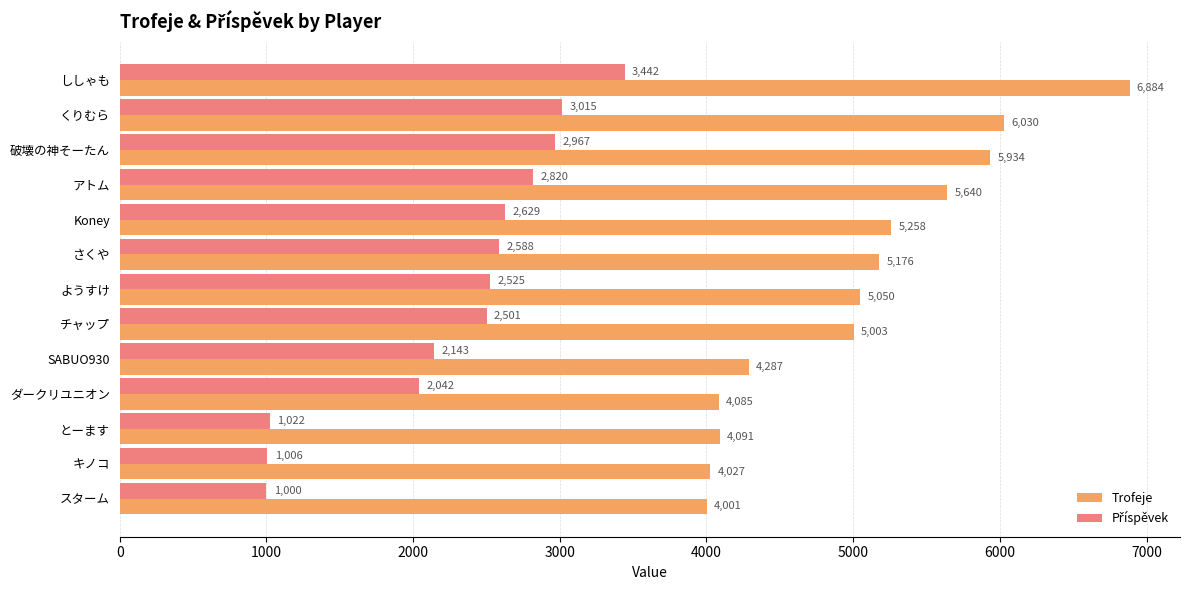

Is it true that Trofeje equals 2690 at とーます?

False